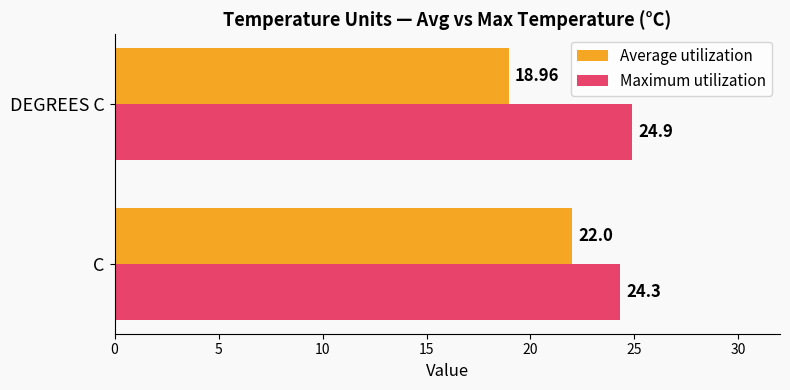

Which series has the widest spread of values?

Average utilization